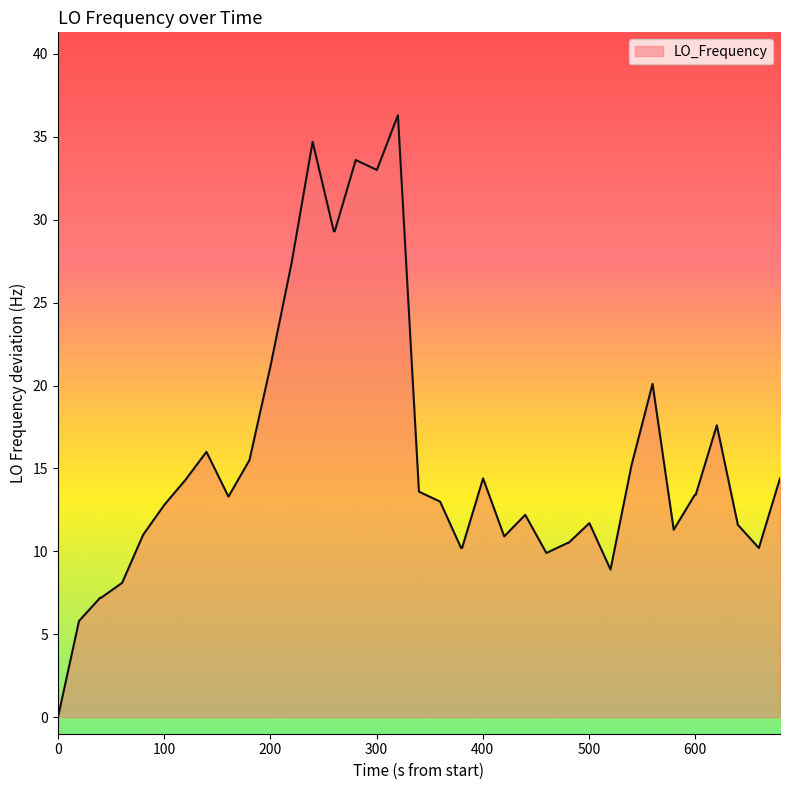

What is the sum of all values?

619.2